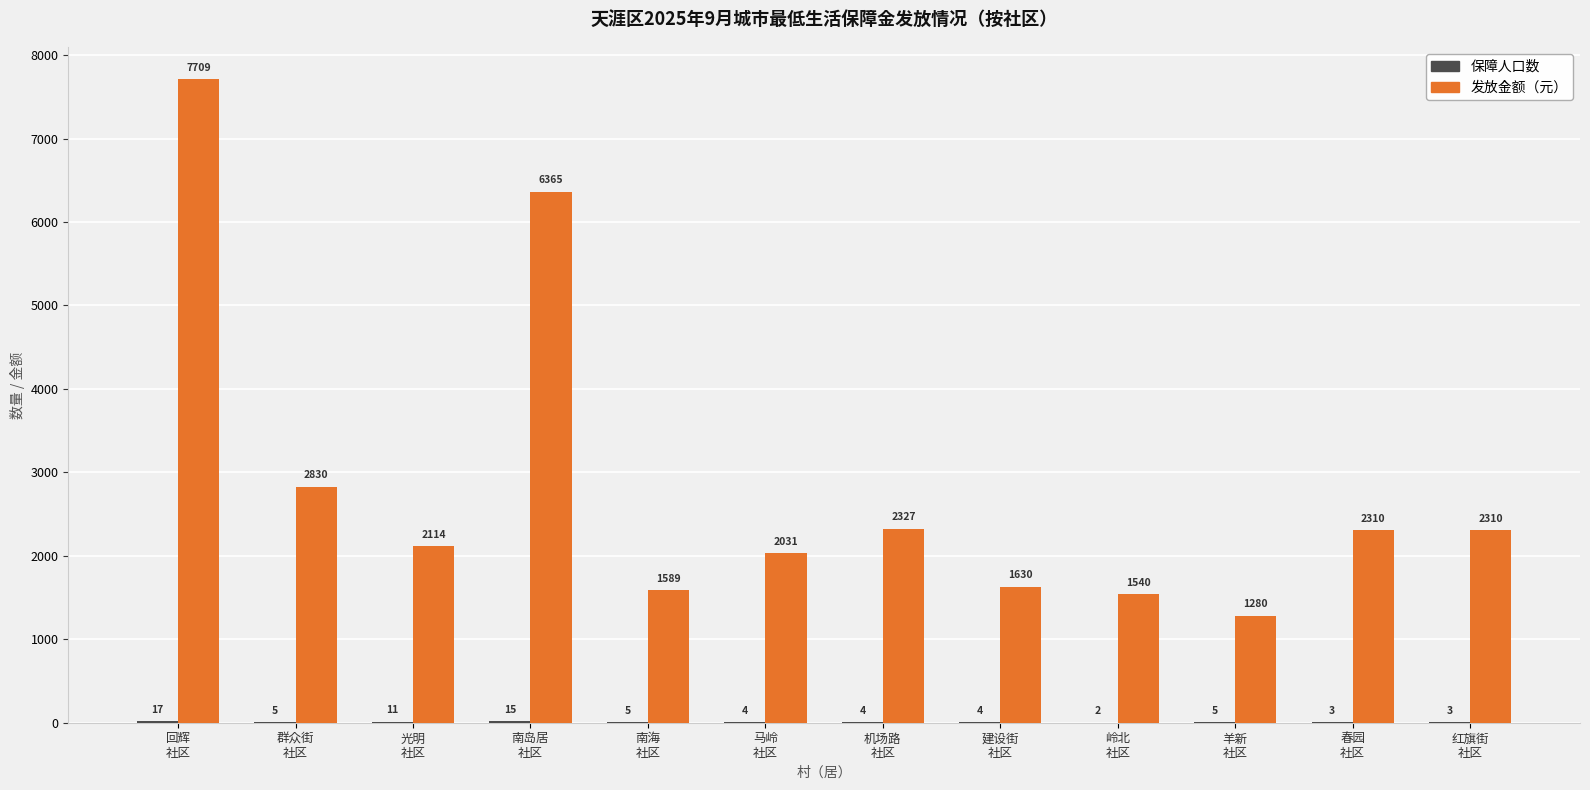

Which series has the largest range (max minus min)?

发放金额（元）